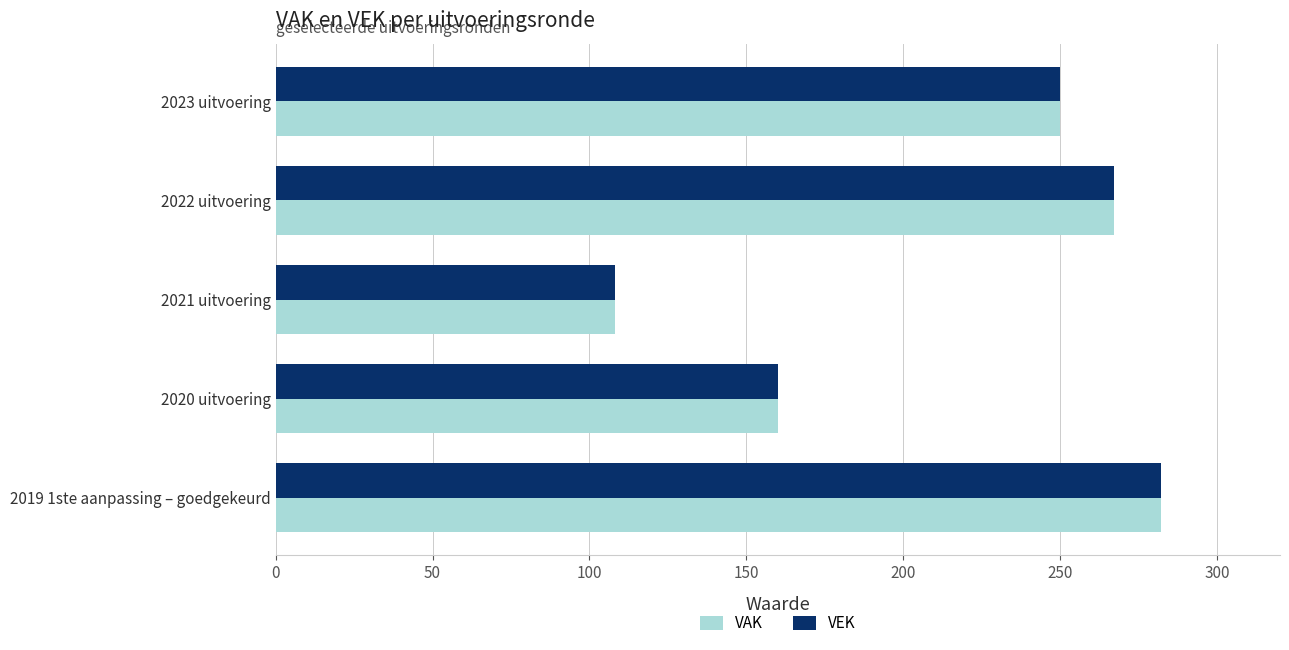

Rank the categories by VAK value from highest to lowest.

2019 1ste aanpassing – goedgekeurd, 2022 uitvoering, 2023 uitvoering, 2020 uitvoering, 2021 uitvoering